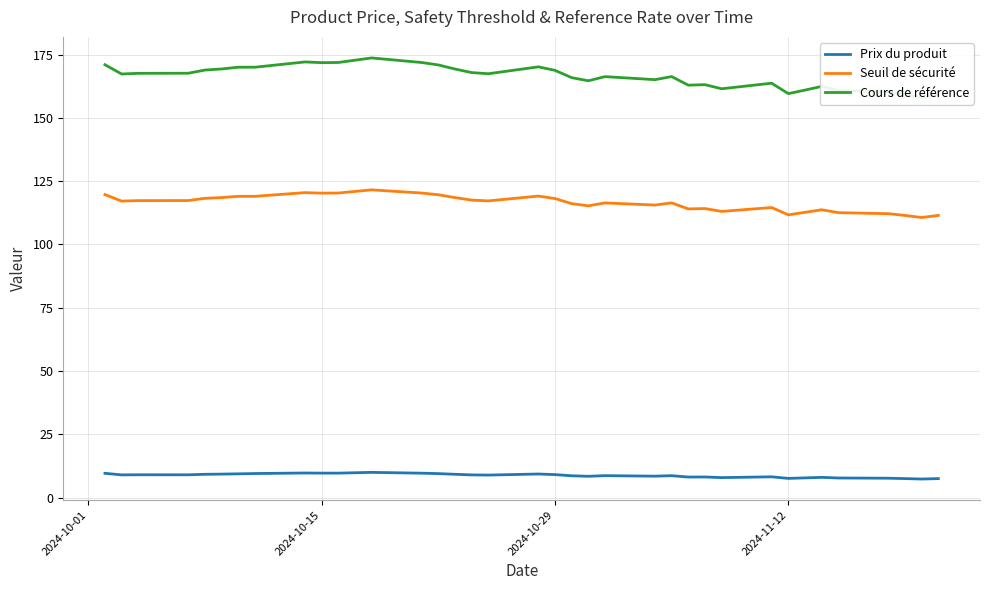

True or false: Prix du produit and Seuil de sécurité intersect in this chart.

False